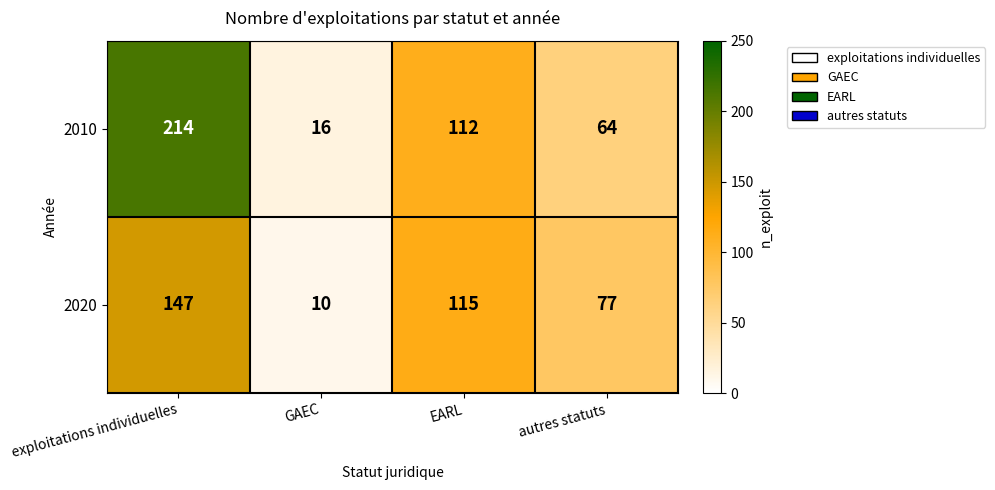

The 2020 series shows 10 at GAEC. True or false?

True